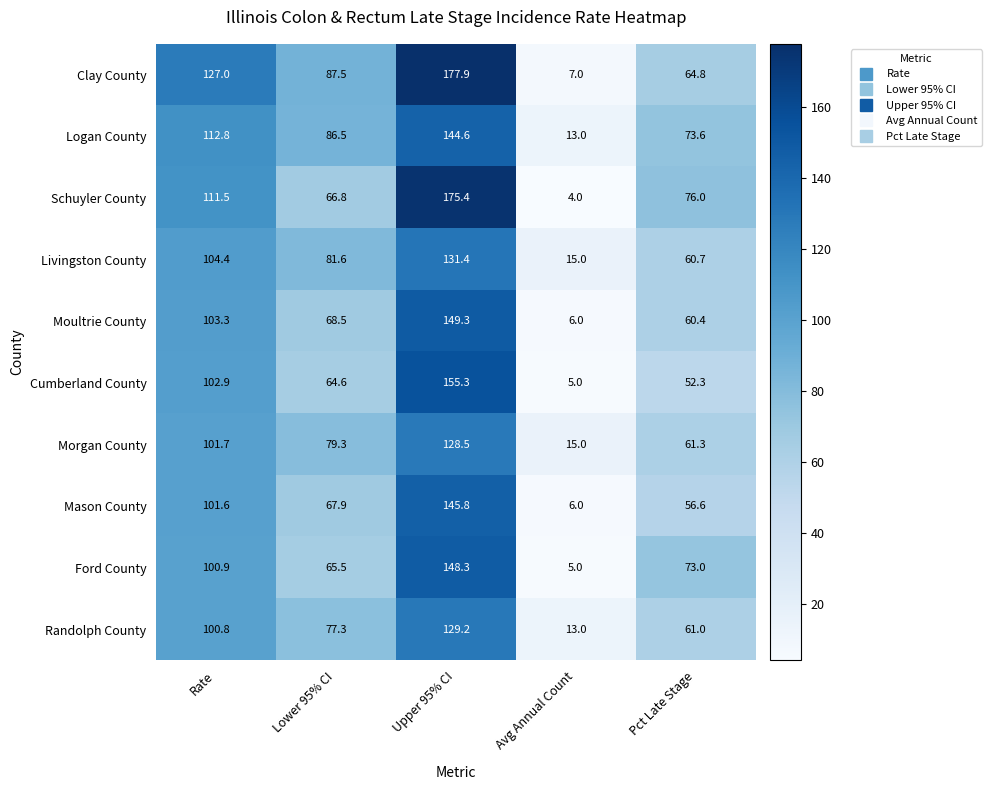

How many distinct data groups are displayed?

10